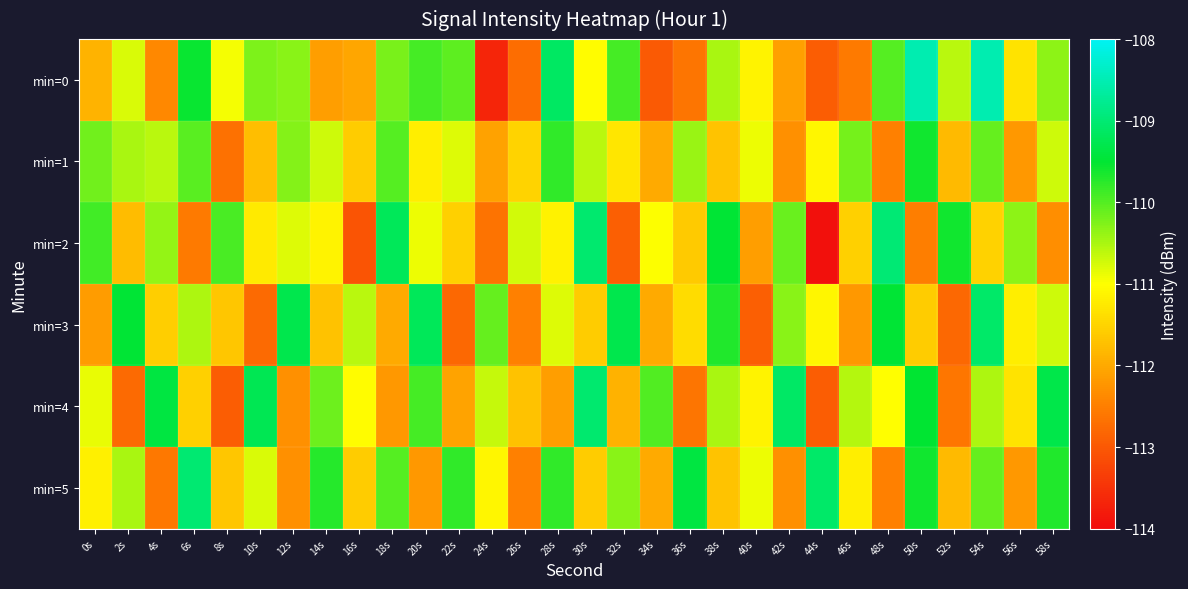

What is the maximum value shown in the chart?

-108.5